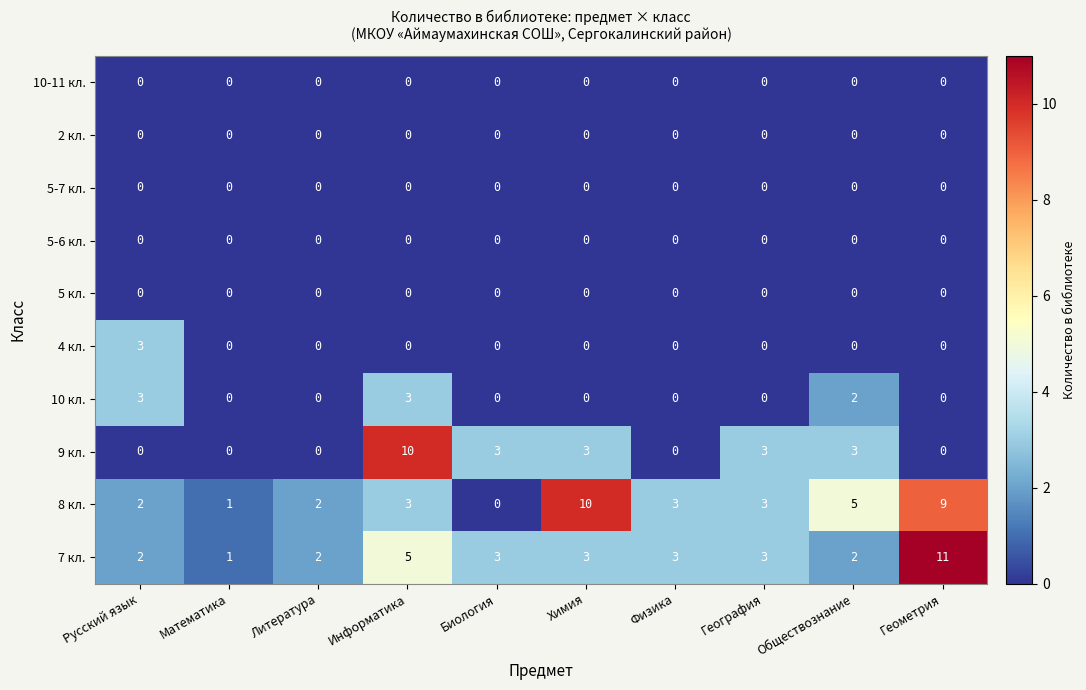

How many categories are shown in the chart?

10